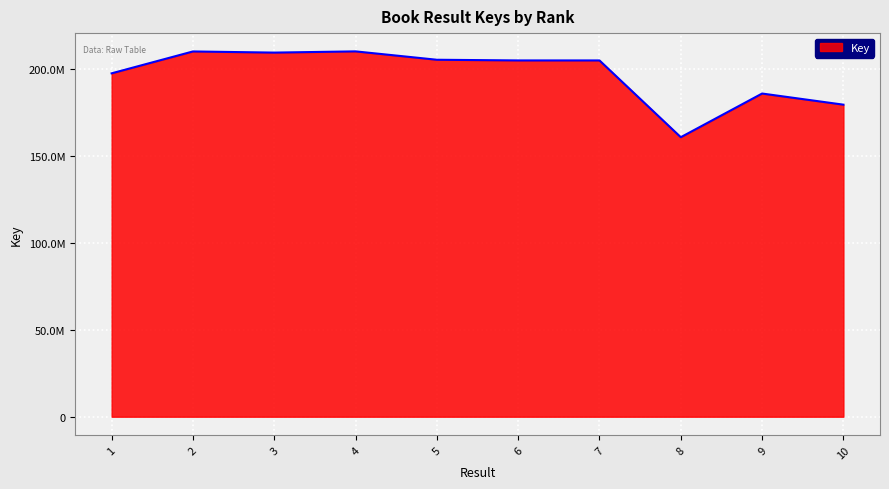

Rank the categories by value from highest to lowest.

4, 2, 3, 5, 6, 7, 1, 9, 10, 8